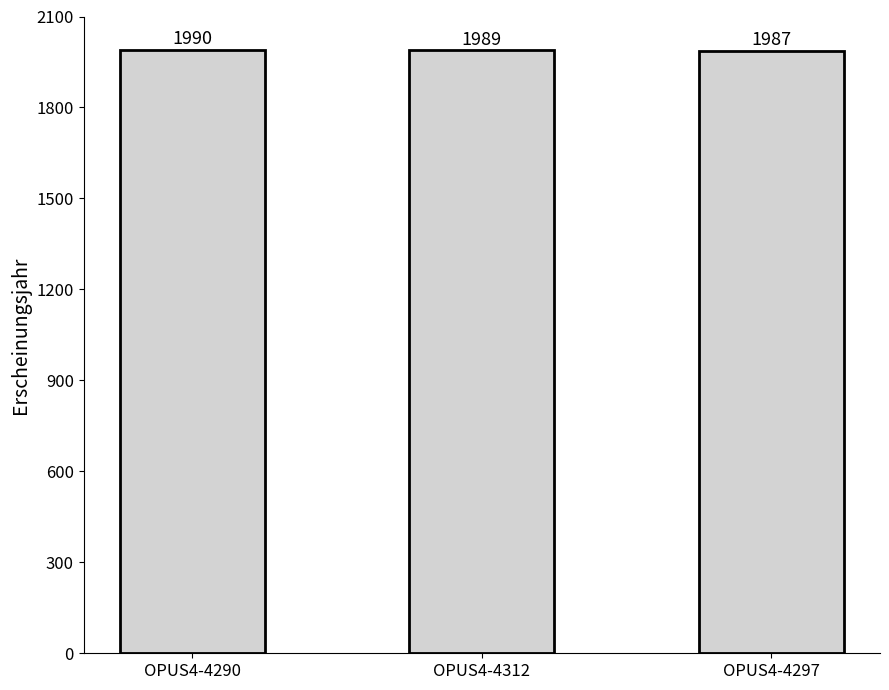

What is the difference between the maximum and minimum values?

3